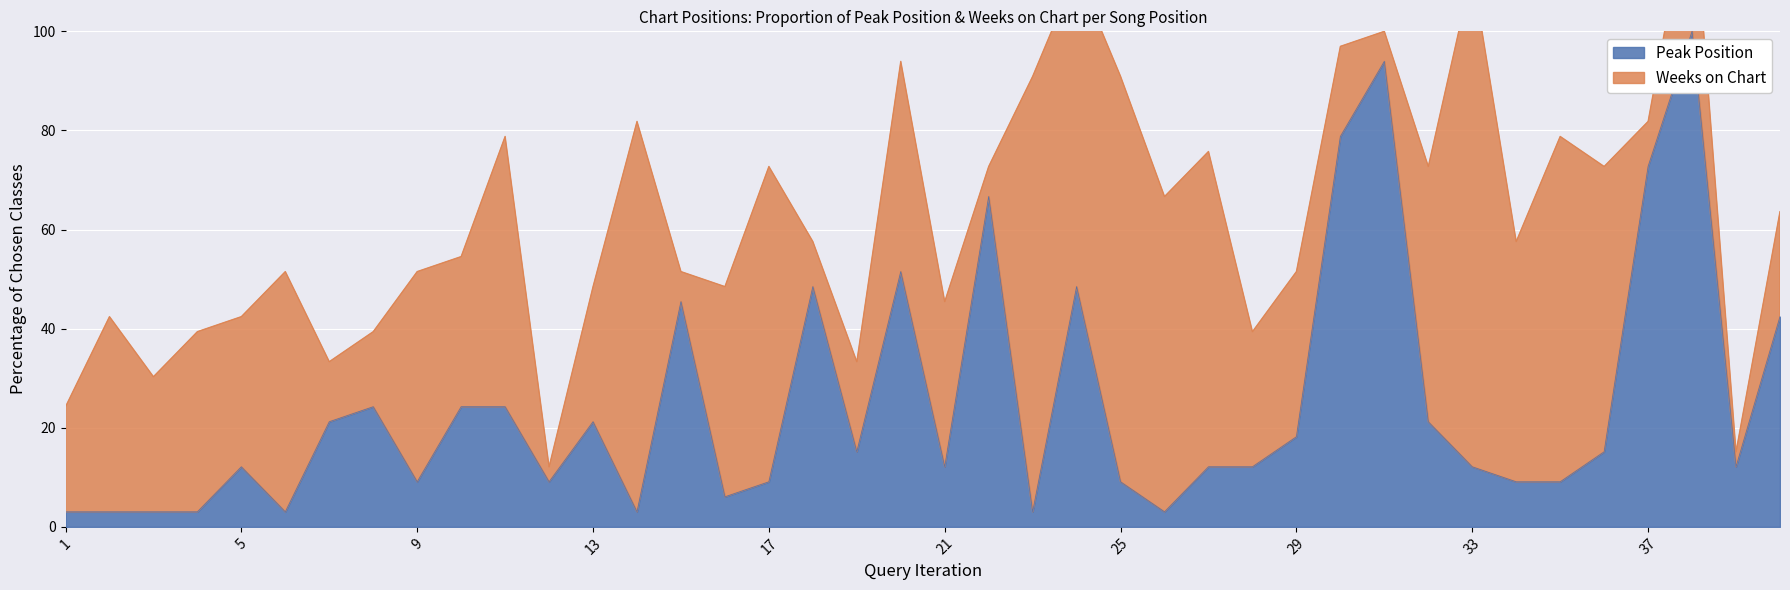

What is the average value?

24.8